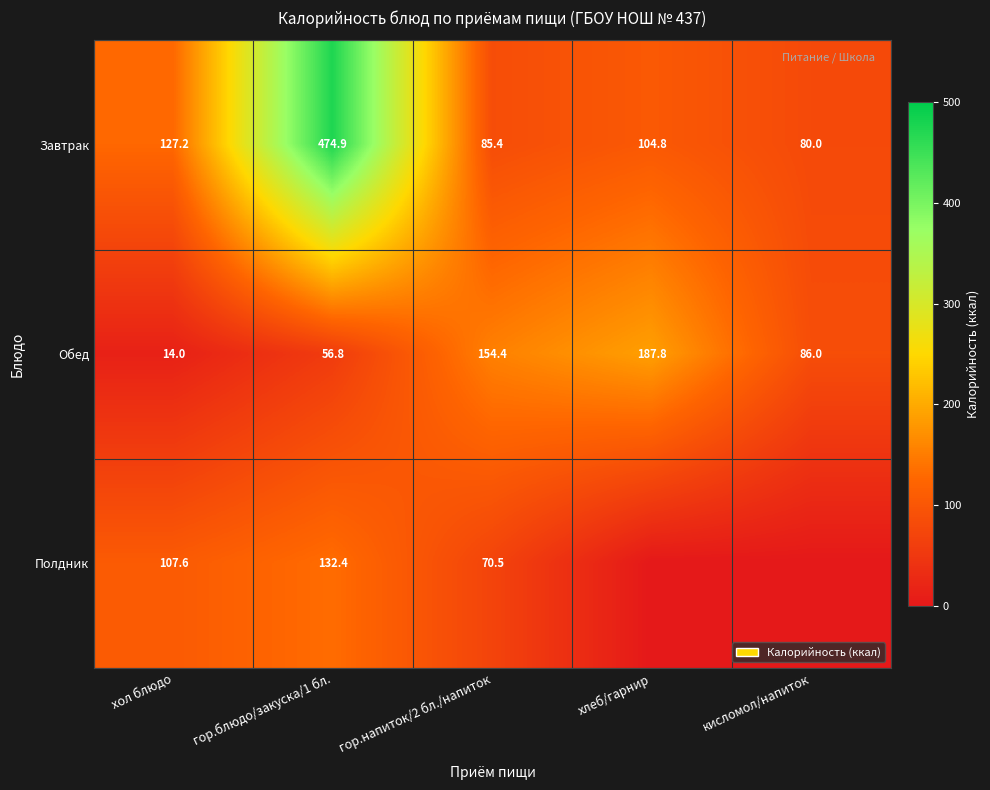

What is the total value across all series at хол блюдо?

248.8